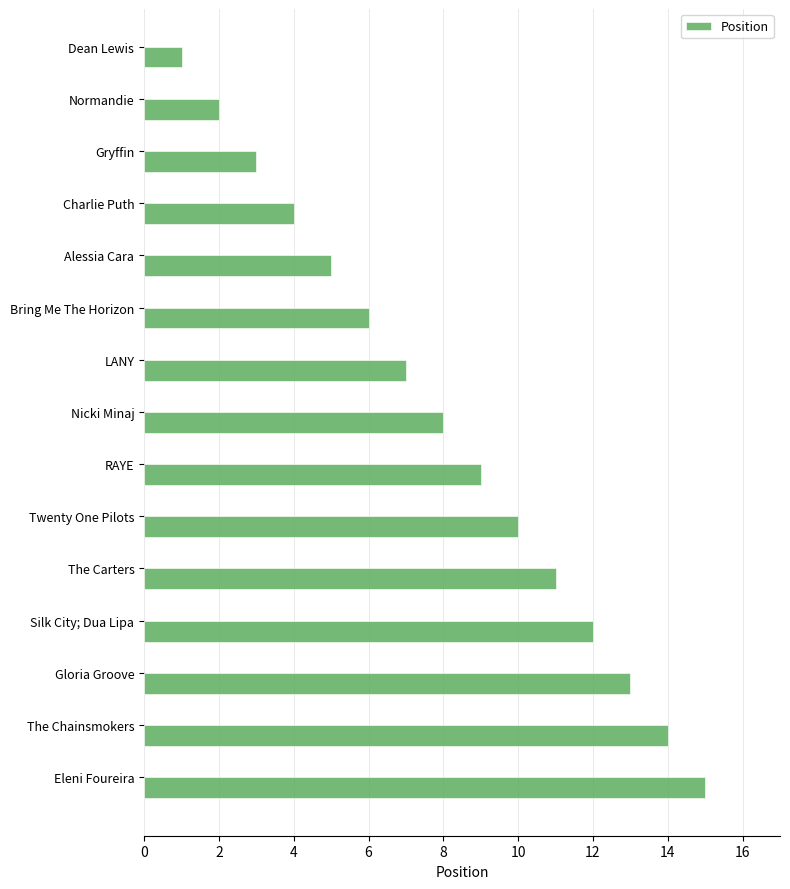

What is the difference between the maximum and minimum values?

14